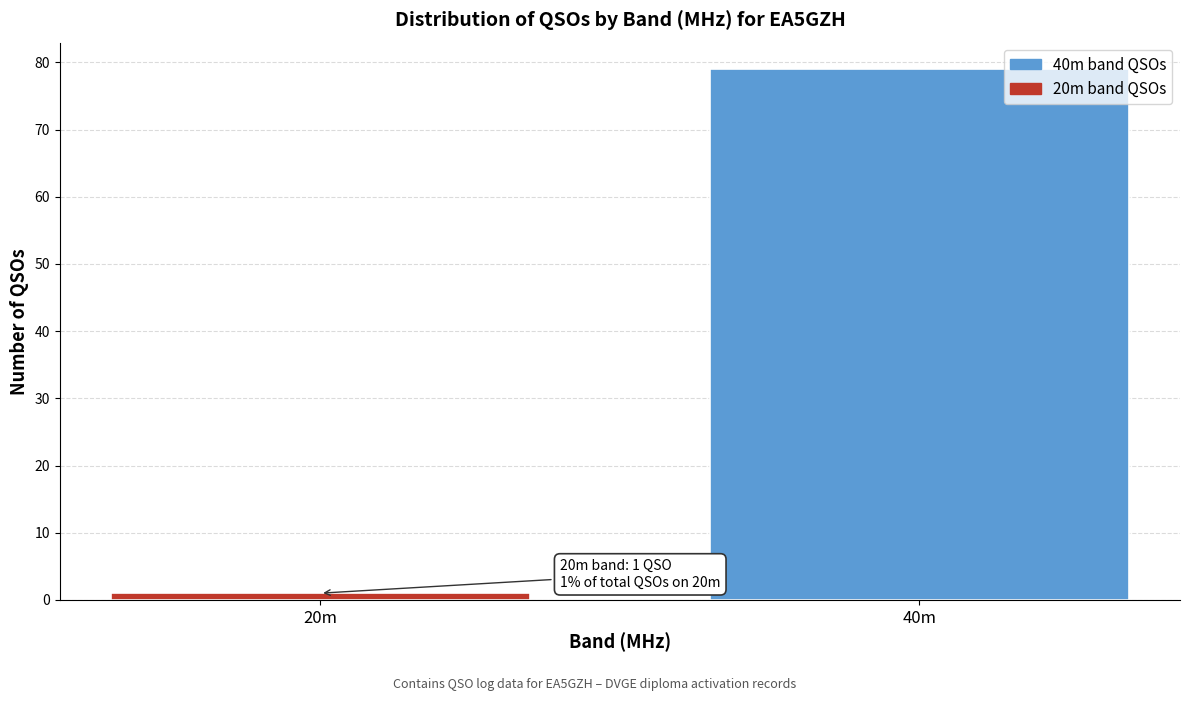

Reading left to right, extract all data points from this chart.

1	79